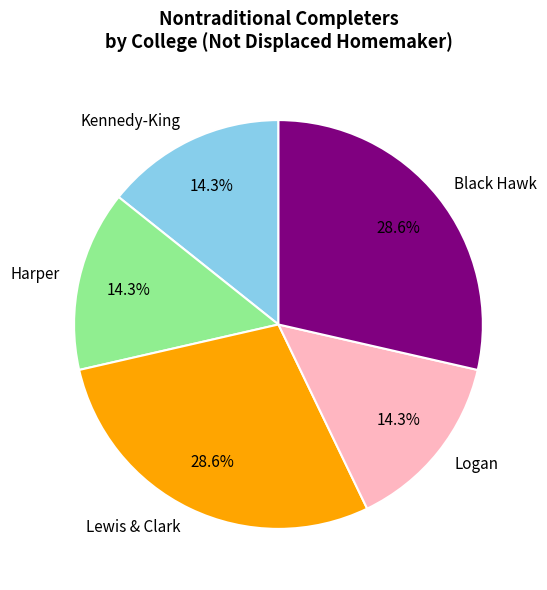

Approximately how many times larger is the value at Lewis & Clark compared to Logan?

2.0